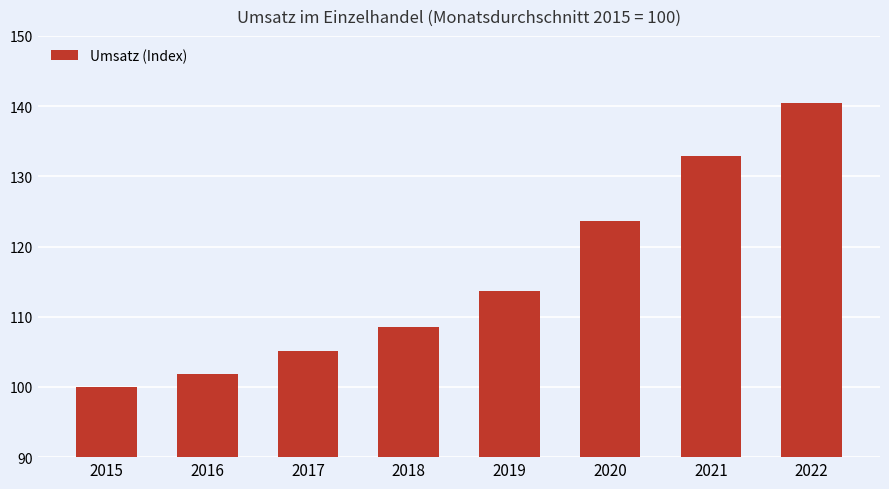

The value at 2020 is 64.9. True or false?

False